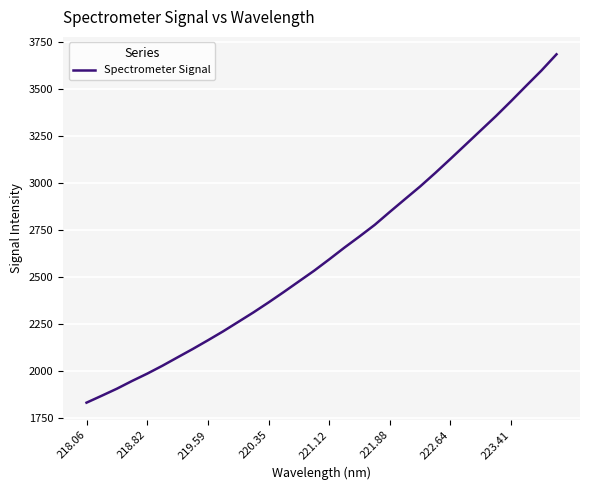

What is the sum of all values?

84284.4